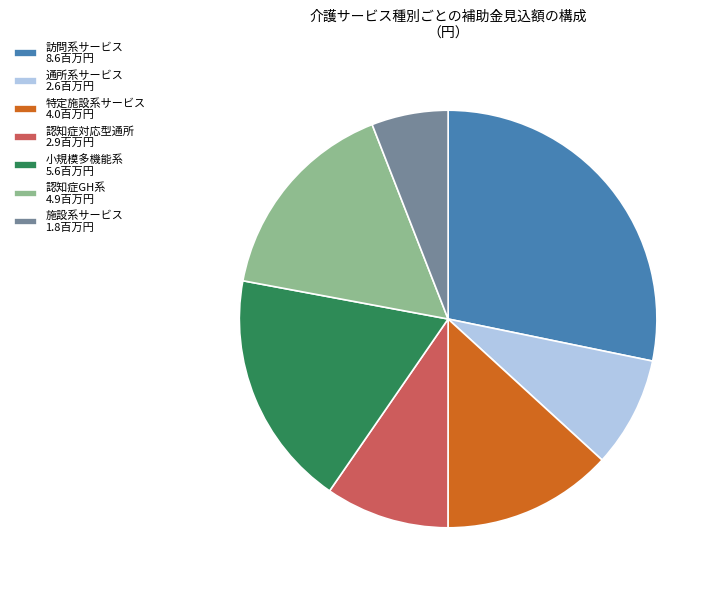

Which has a higher value, 特定施設系サービス 4.0百万円 or 通所系サービス 2.6百万円?

特定施設系サービス 4.0百万円